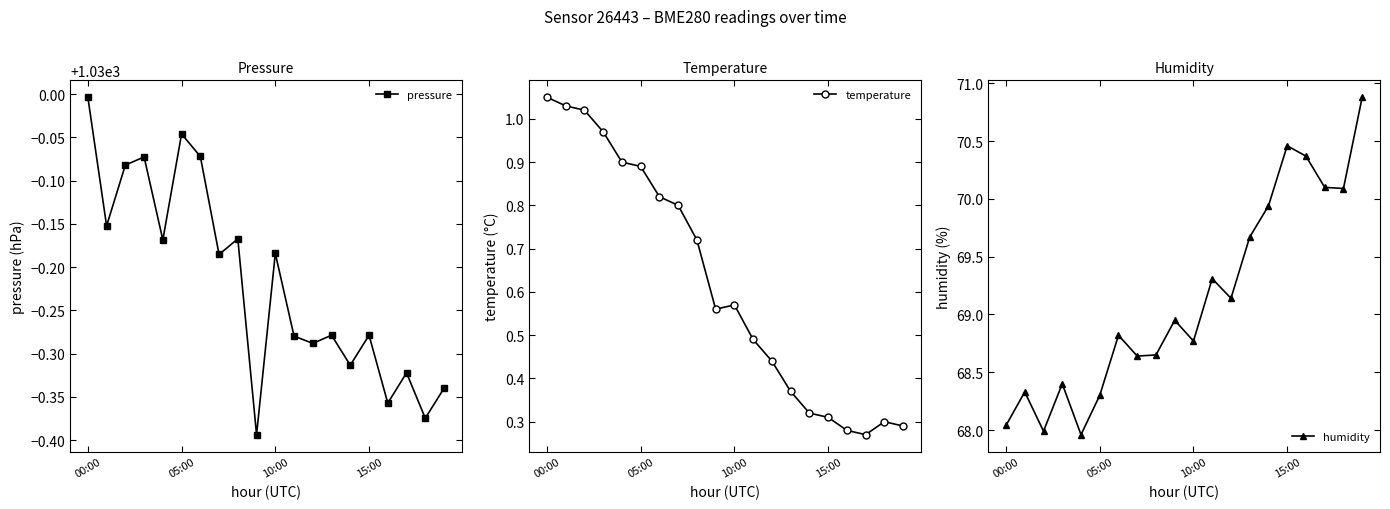

What is the minimum value shown in the chart?

0.3